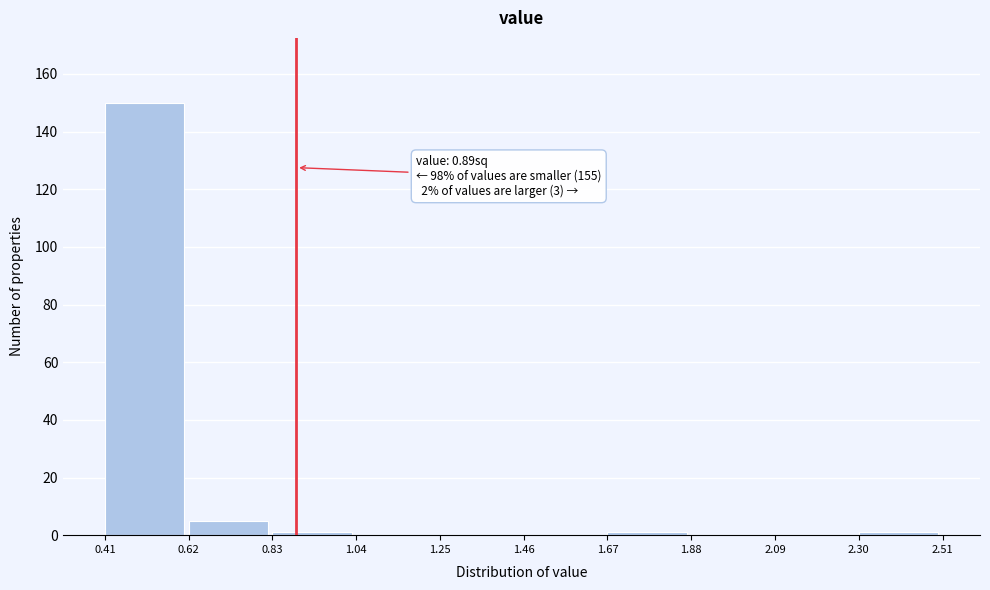

Over which range of the x-axis is the bar tallest?

0.41 to 0.62